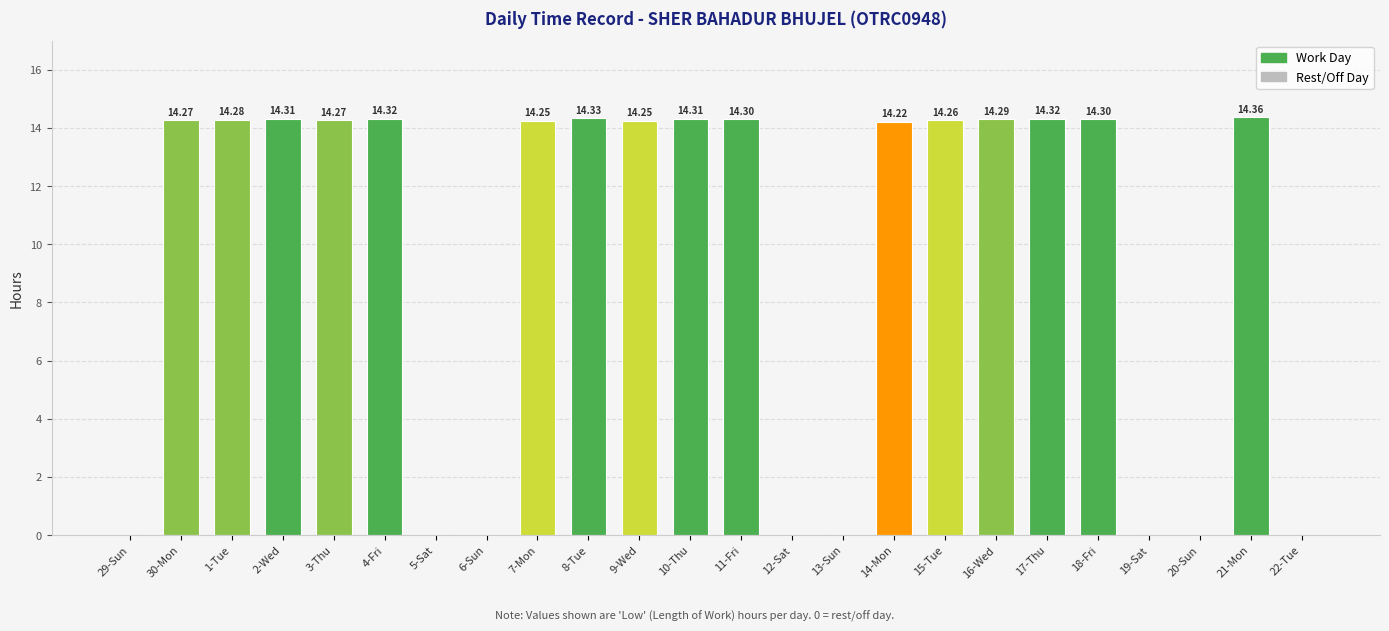

What is the sum of the values at 2-Wed and 18-Fri?

28.6